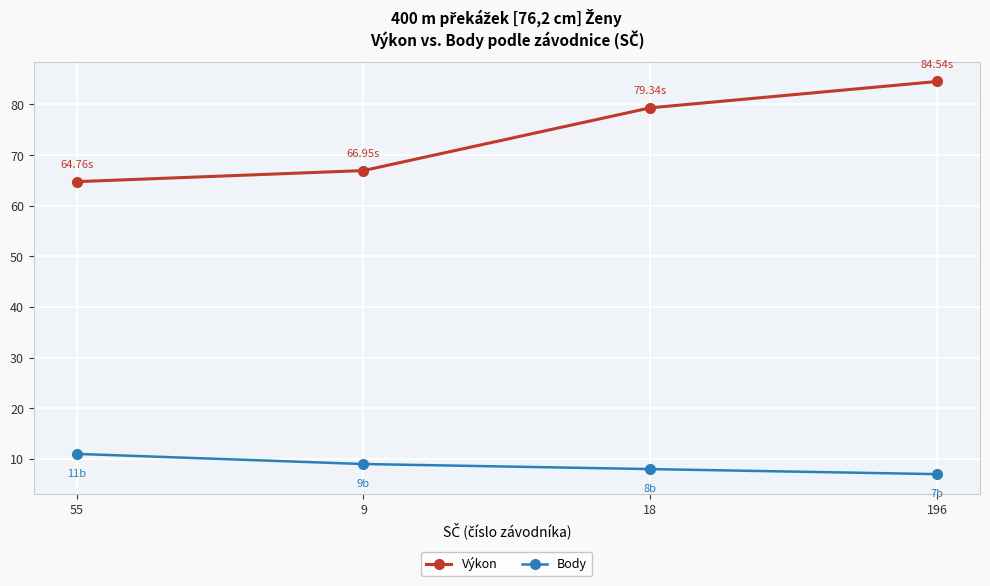

At which category does the chart reach its peak across all series?

196